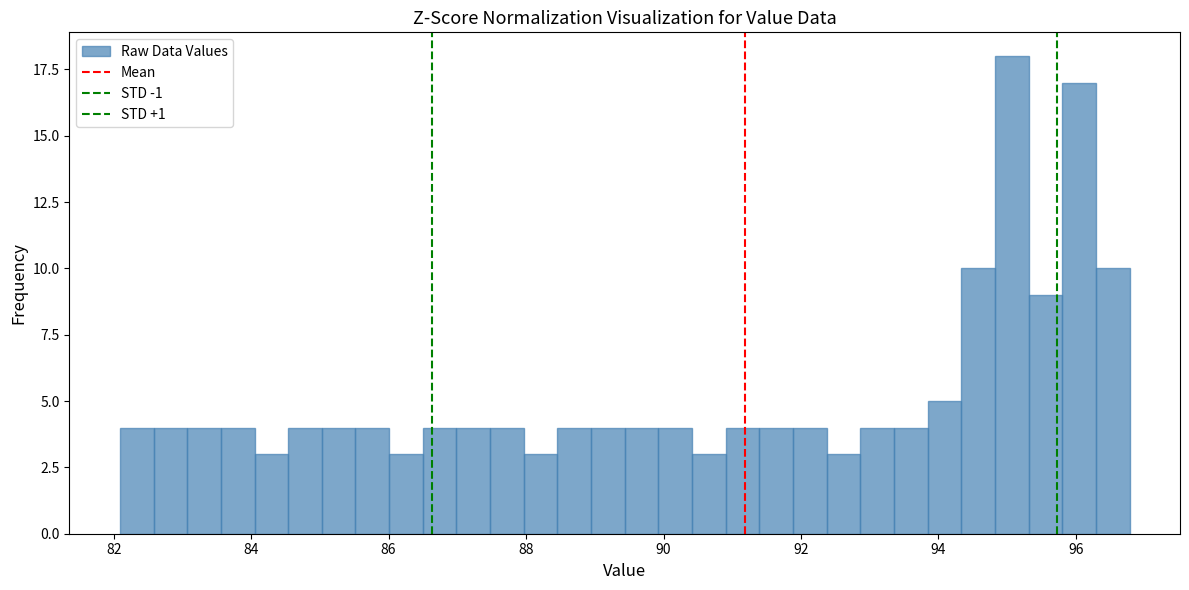

Read against the x-axis, roughly where is the centre of the tallest bar?

95.0